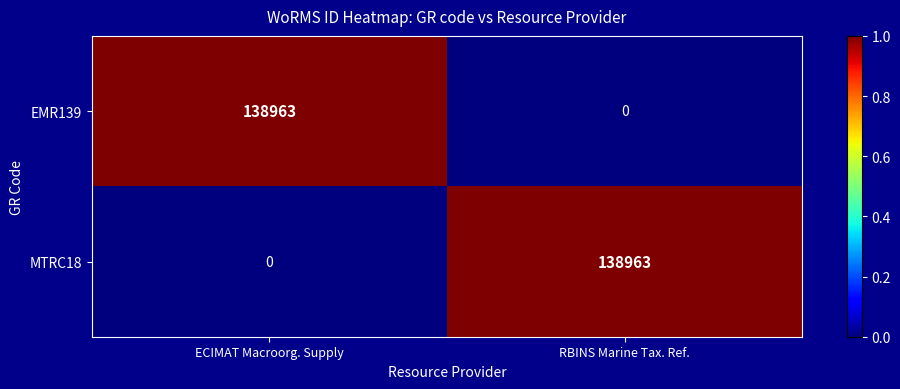

Rank the series at RBINS Marine Tax. Ref. from lowest to highest value.

EMR139, MTRC18